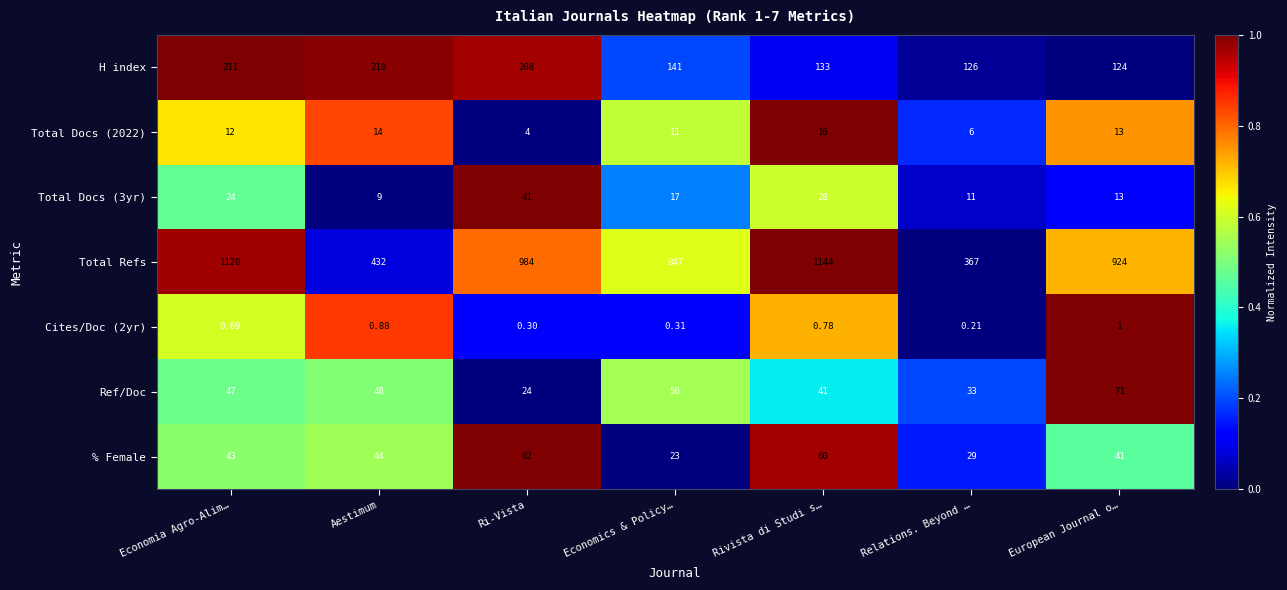

Which series has the largest total across all categories?

Total Refs